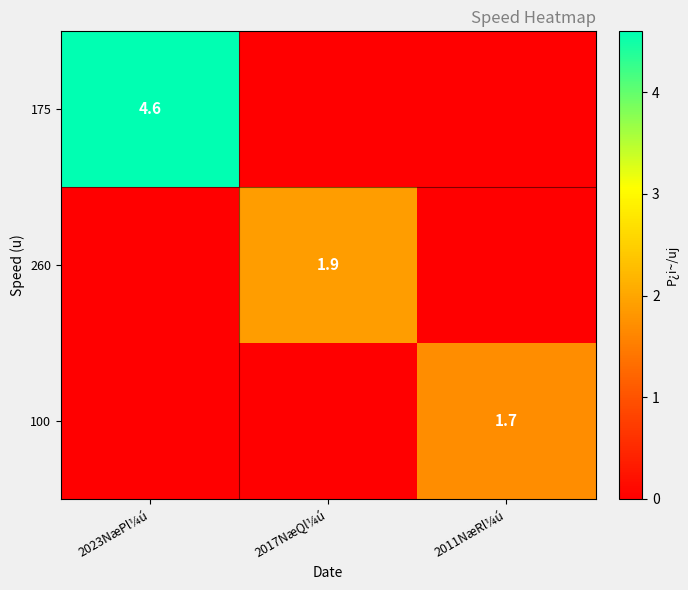

True or false: 100 has a value of 1.7 at 2011NæRl¼ú.

True